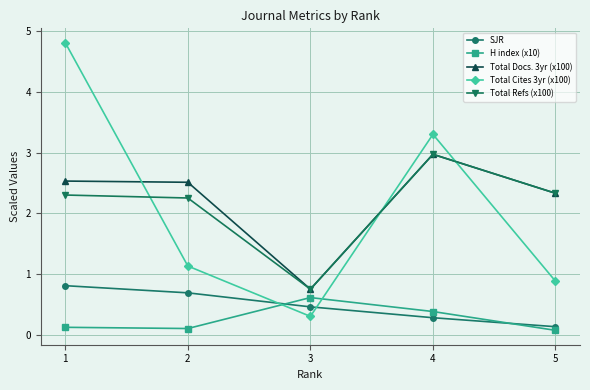

What is the minimum value for Total Refs (x100)?

0.7